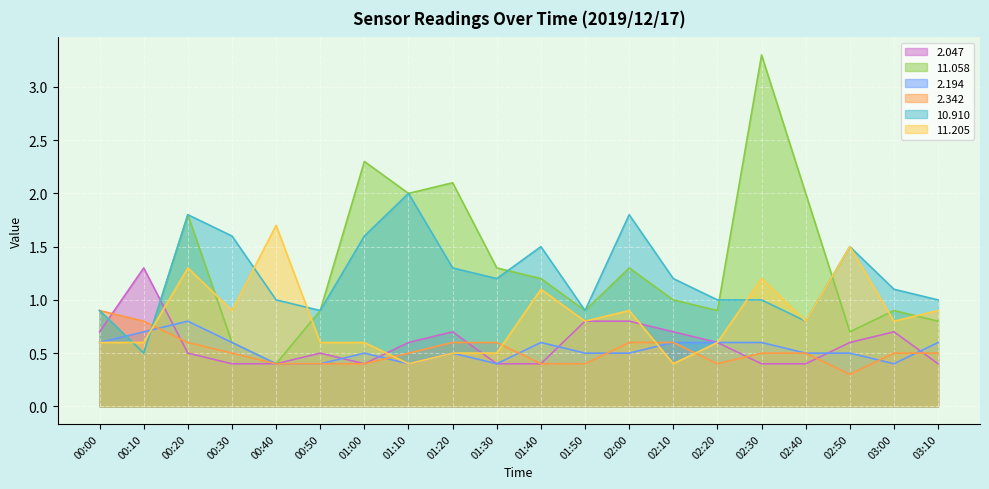

What is the total value across all series at 01:00?

5.8